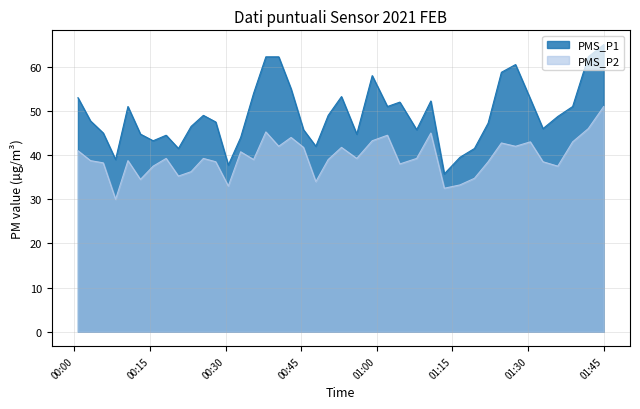

True or false: PMS_P1 and PMS_P2 cross at least once.

False